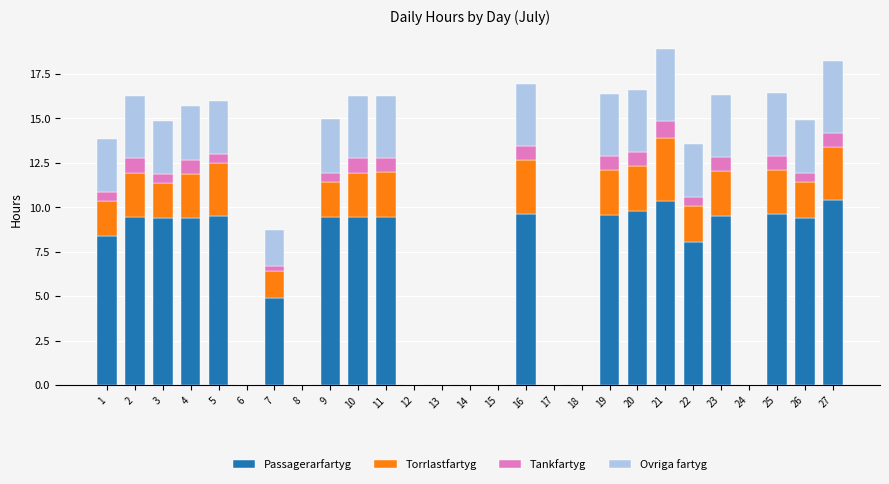

What is the total value across all series at 5?

16.0